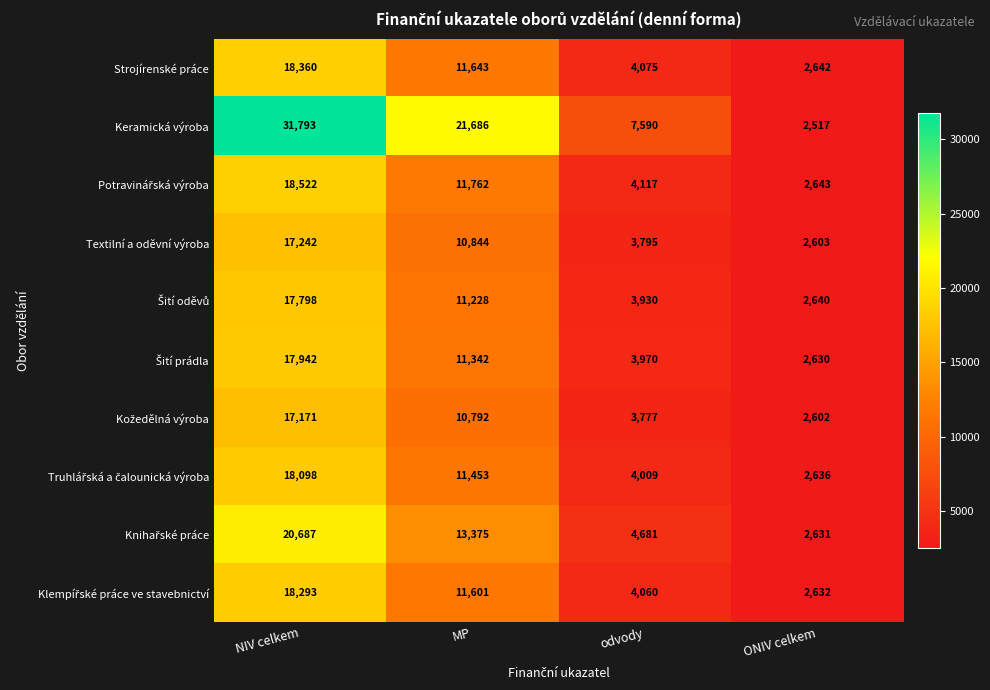

What is the difference between the maximum and minimum values in the Strojírenské práce series?

15718